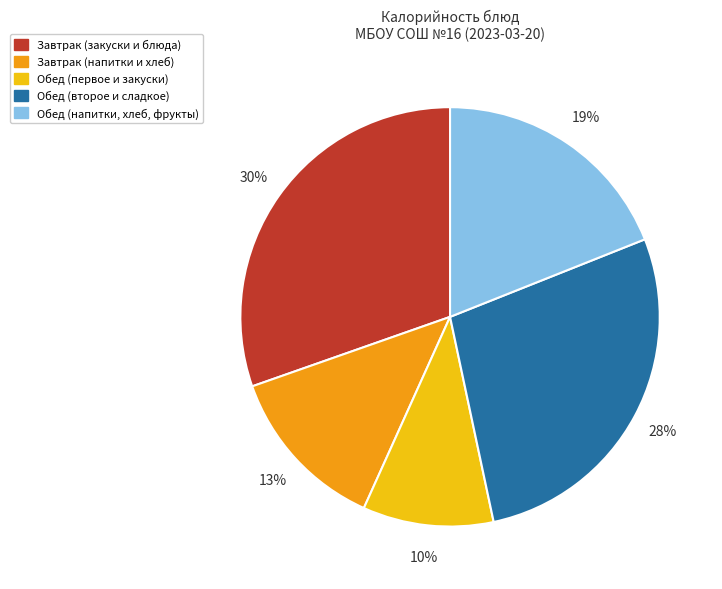

Is there any slice that represents more than half of the pie?

No